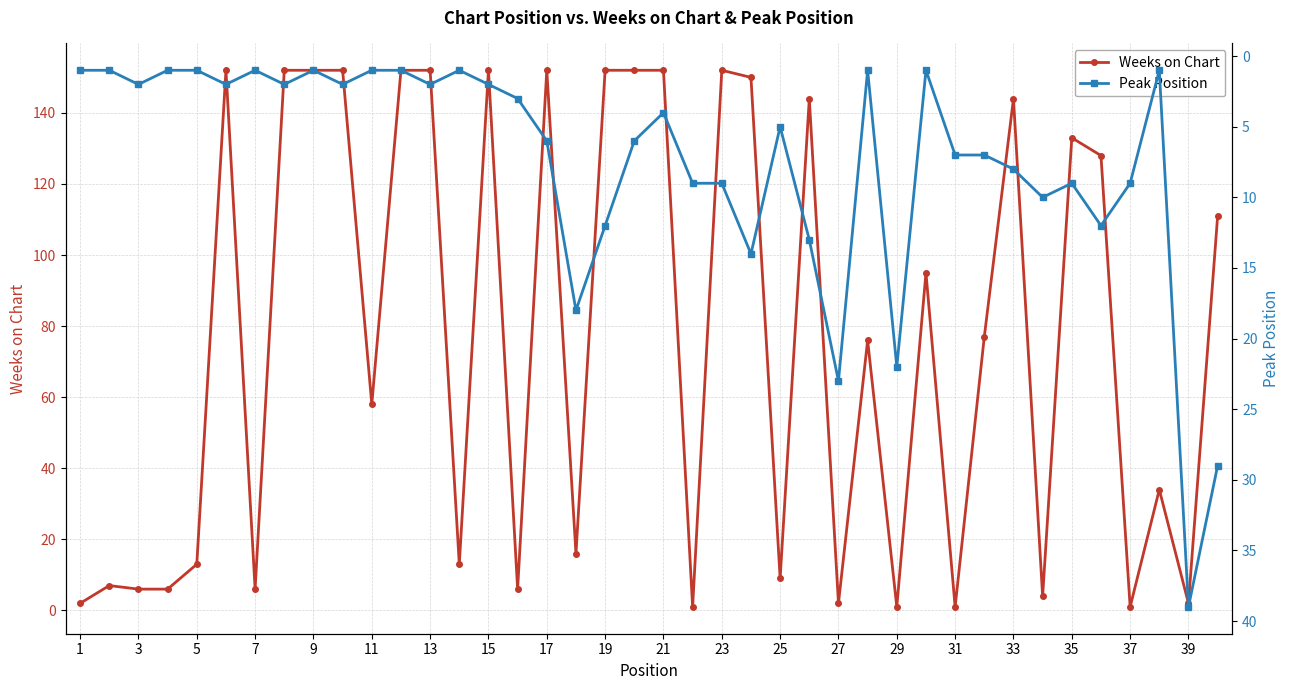

Reading left to right, extract all data points from this chart.

Weeks on Chart: 2	7	6	6	13	152	6	152	152	152	58	152	152	13	152	6	152	16	152	152	152	1	152	150	9	144	2	76	1	95	1	77	144	4	133	128	1	34	2	111
Peak Position: 1	1	2	1	1	2	1	2	1	2	1	1	2	1	2	3	6	18	12	6	4	9	9	14	5	13	23	1	22	1	7	7	8	10	9	12	9	1	39	29